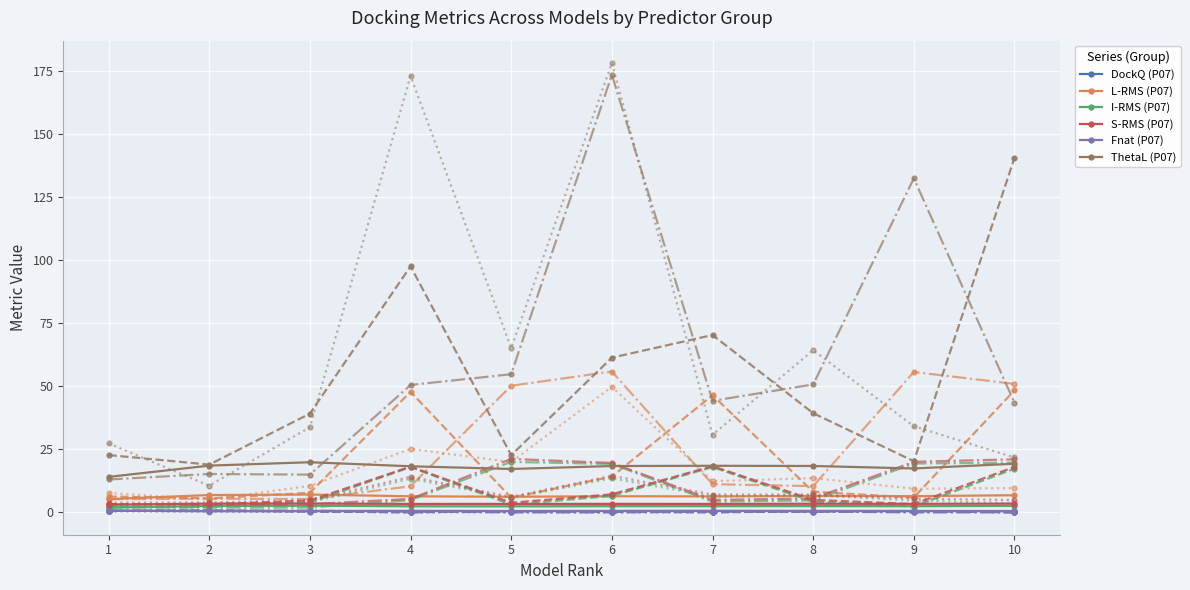

What is the highest value of the I-RMS (P07) series?

2.6